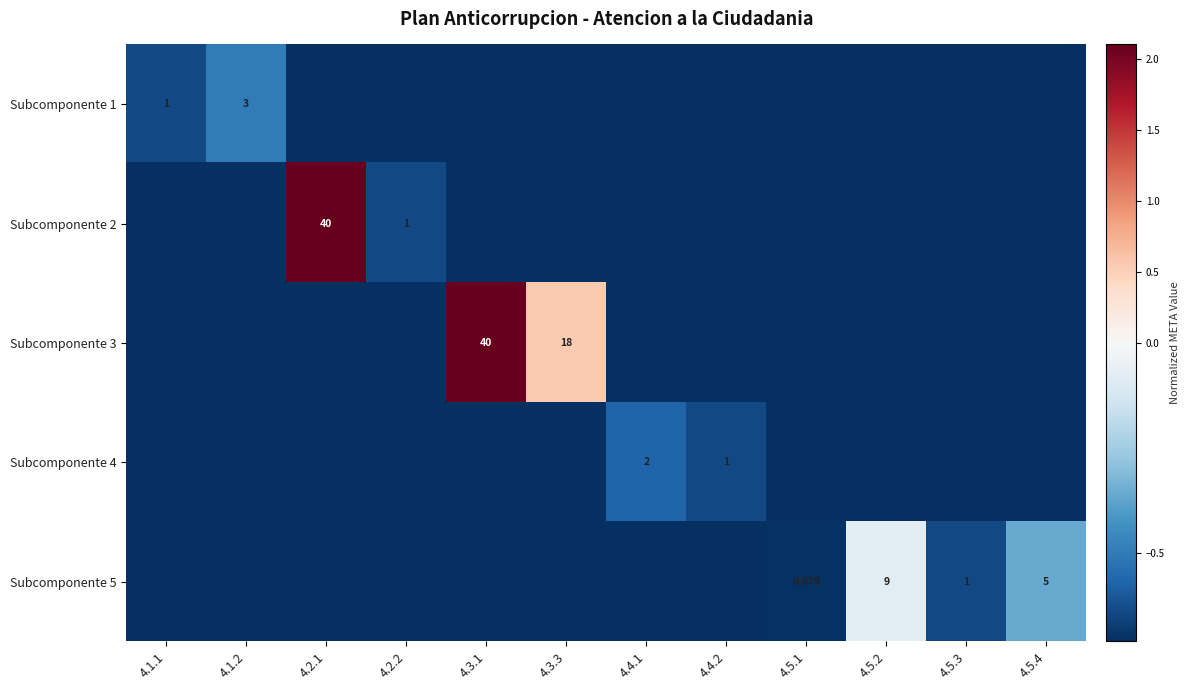

What is the sum of all Subcomponente 5 values?

-7.5